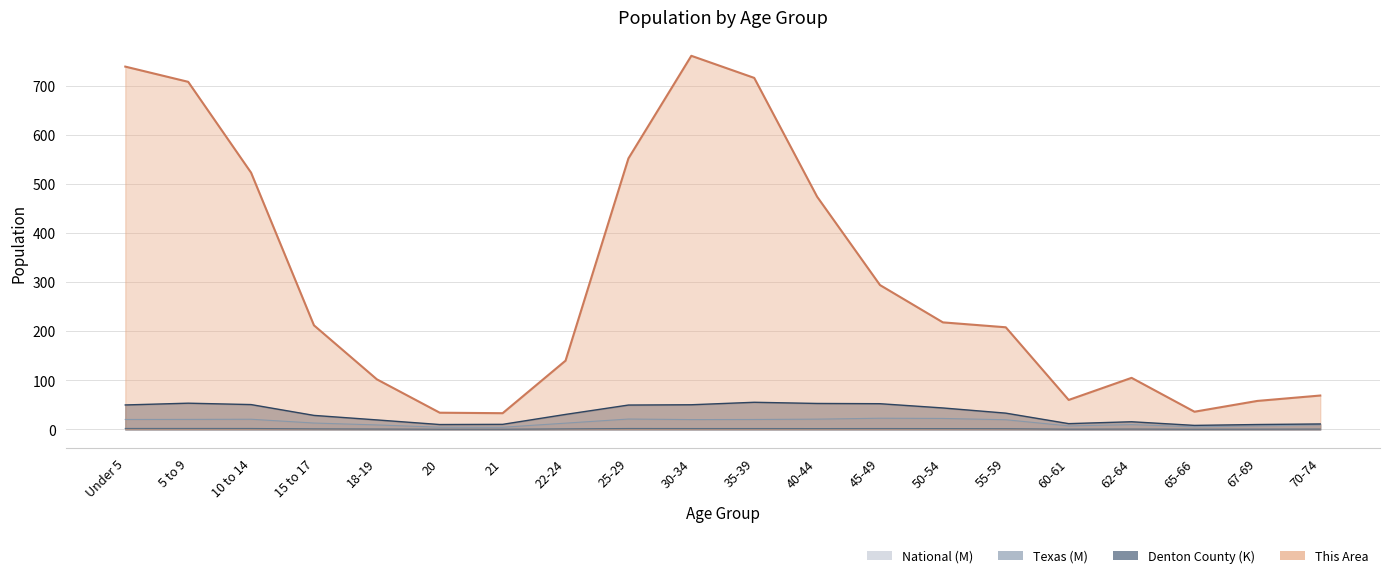

Which label corresponds to the smallest value in the chart?

21